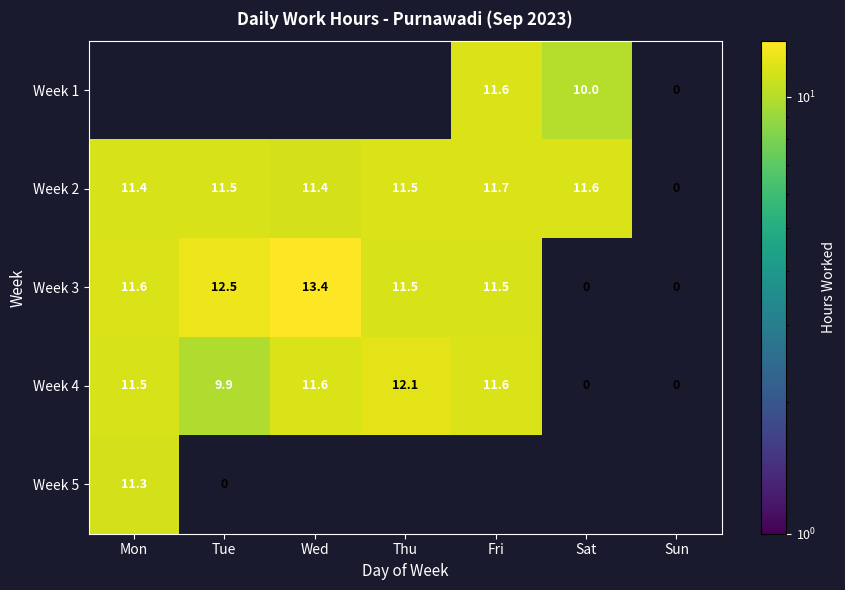

At how many categories does at least one series exceed 2?

6